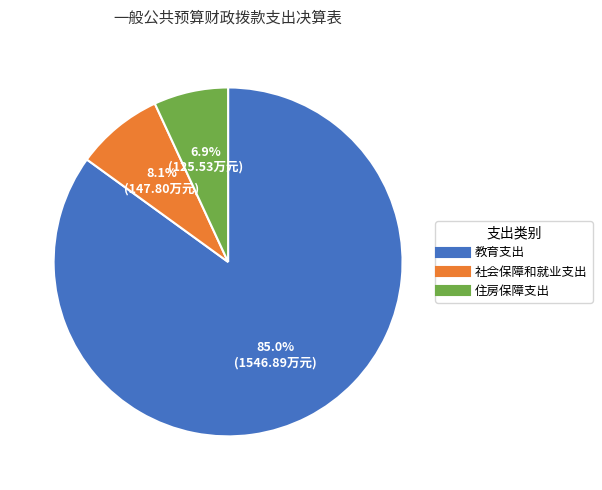

What percentage do 住房保障支出 and 社会保障和就业支出 together represent?

15.0%